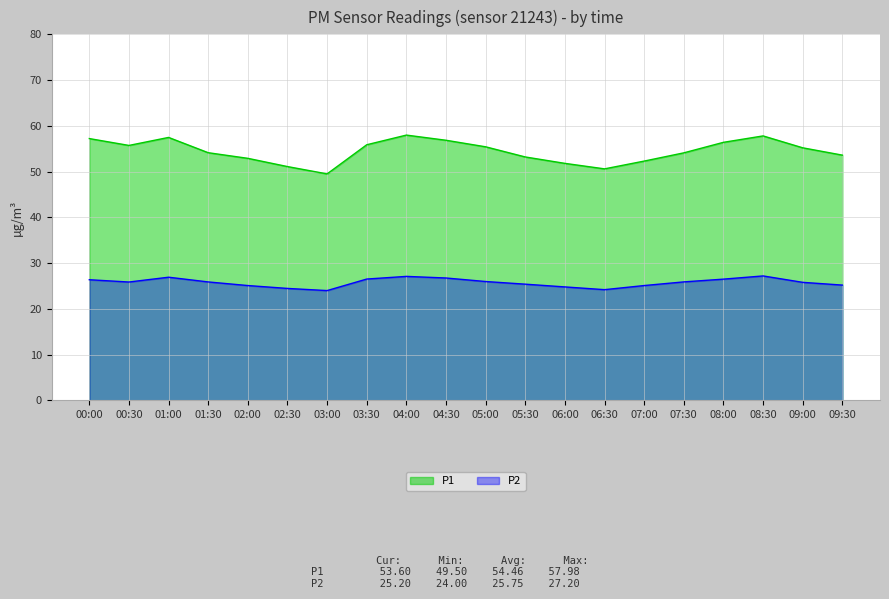

Rank the series by their maximum value, from lowest to highest.

P2, P1